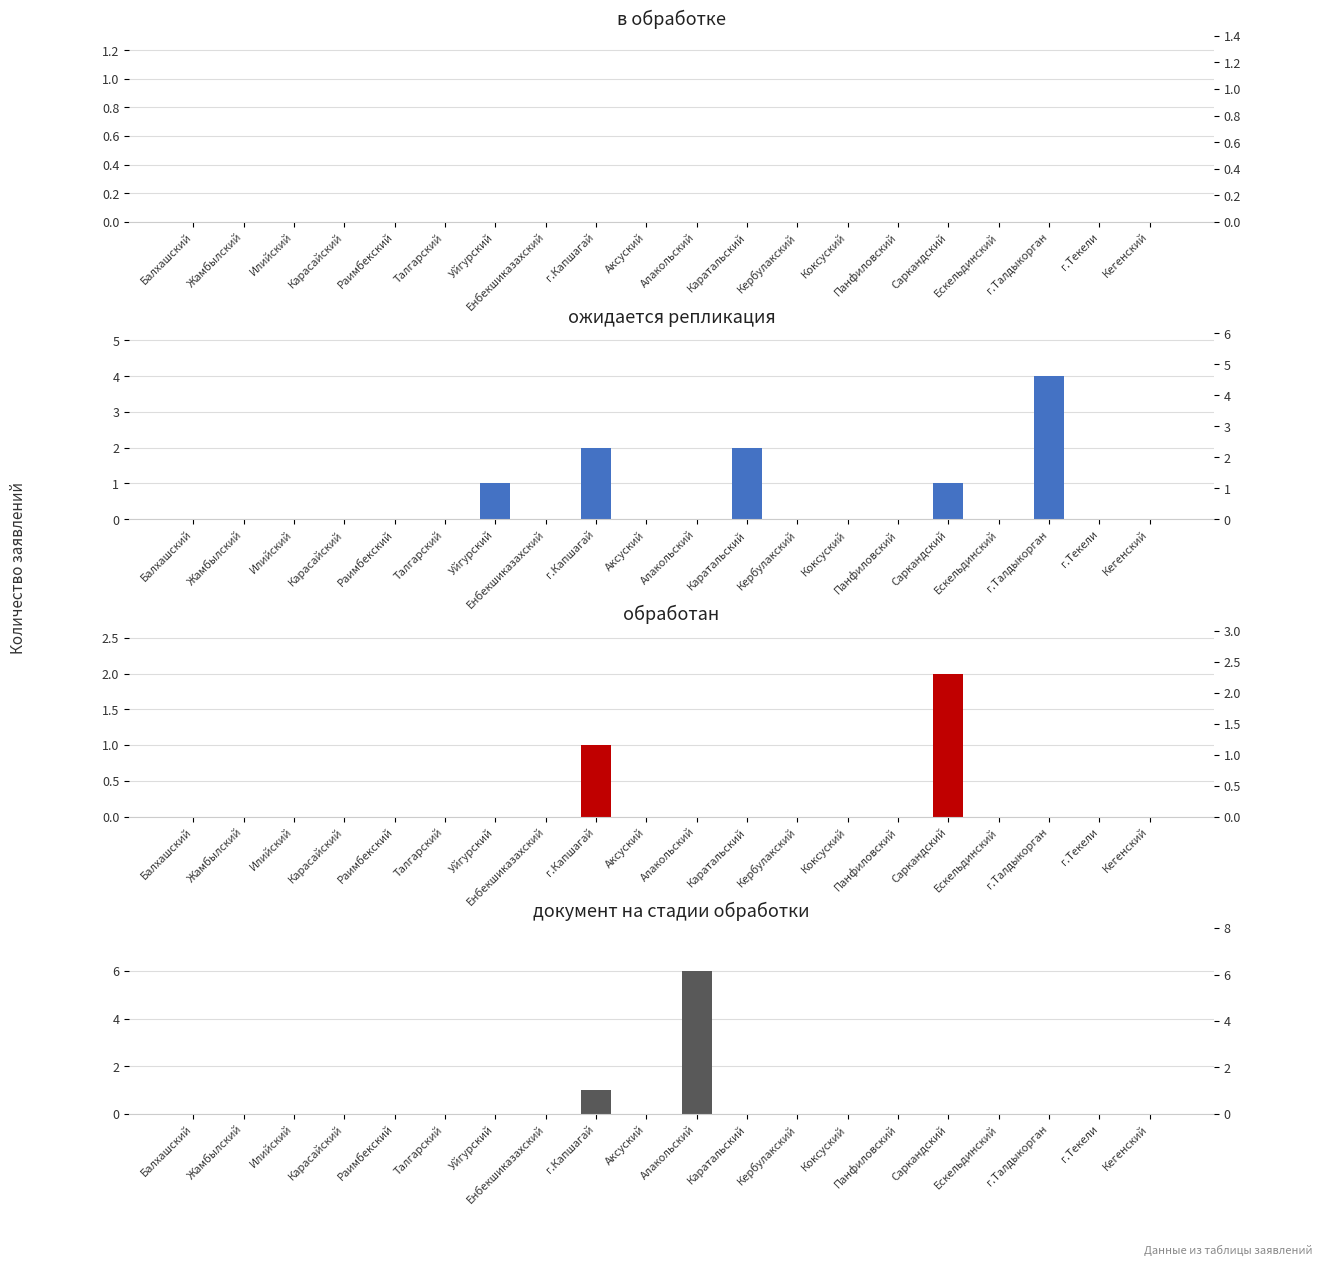

Reading left to right, what are all the values shown in this chart?

в обработке: 0	0	0	0	0	0	0	0	0	0	0	0	0	0	0	0	0	0	0	0
ожидается репликация: 0	0	0	0	0	0	1	0	2	0	0	2	0	0	0	1	0	4	0	0
обработан: 0	0	0	0	0	0	0	0	1	0	0	0	0	0	0	2	0	0	0	0
документ на стадии обработки: 0	0	0	0	0	0	0	0	1	0	6	0	0	0	0	0	0	0	0	0